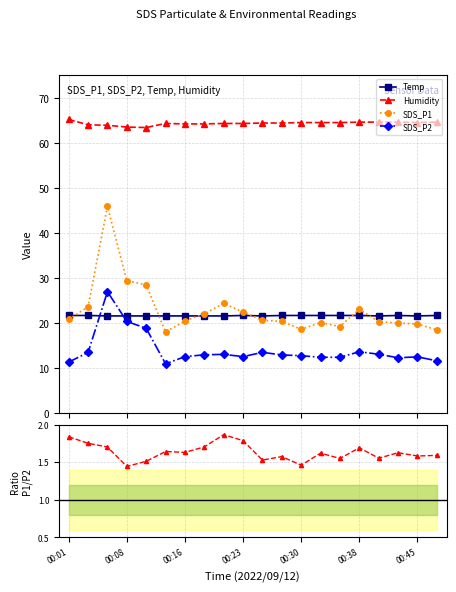

Is it true that SDS_P1 equals 14.7 at 8?

False